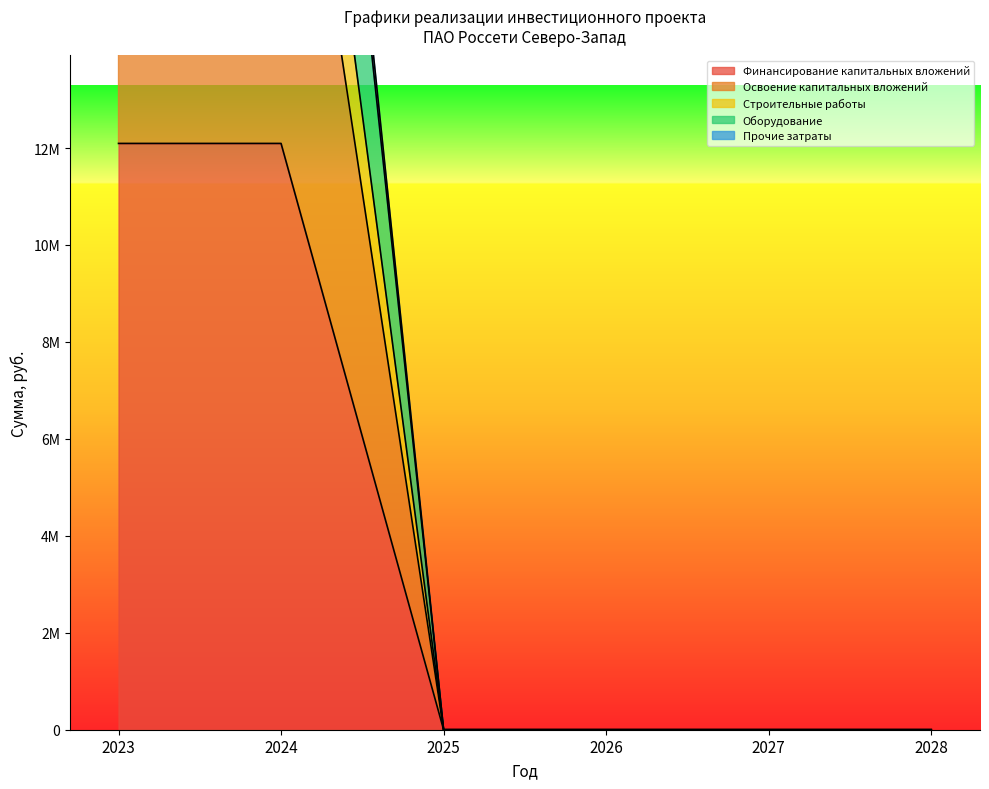

Does the chart display data point markers on the line(s)?

No